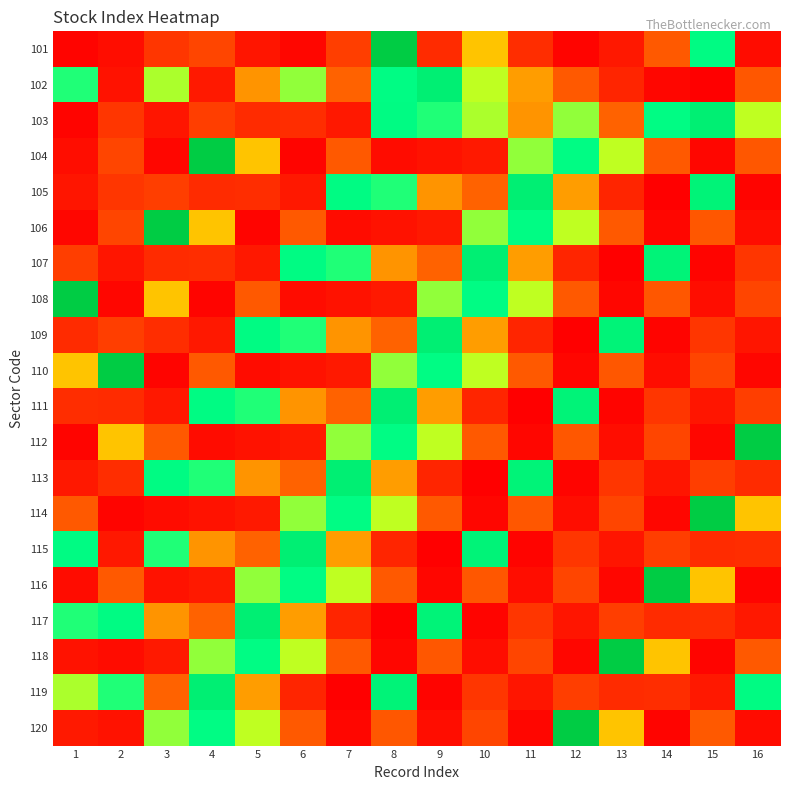

At which category is the sum across all series the highest?

8